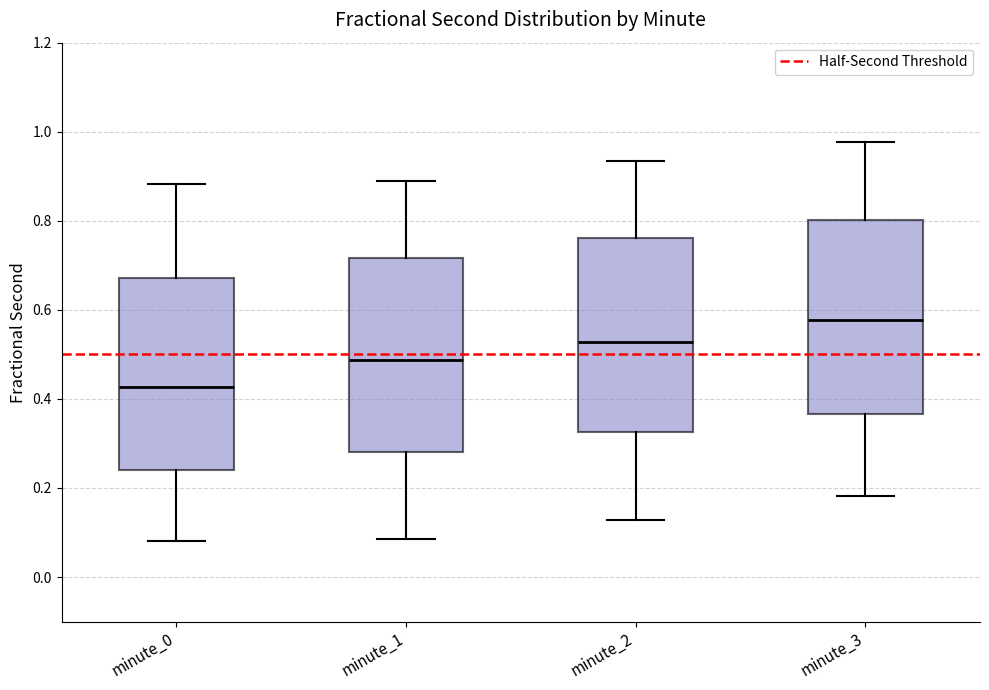

Where is the lower edge of the box for minute_2 on the y-axis? The values are not printed on the chart, so give them approximately, as read against the axis.

0.32